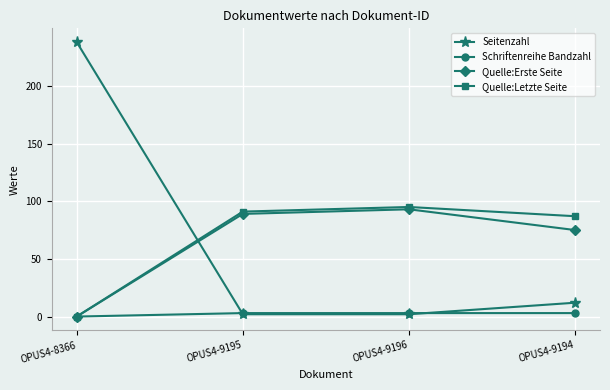

What are all the series names shown in the legend?

Seitenzahl, Schriftenreihe Bandzahl, Quelle:Erste Seite, Quelle:Letzte Seite